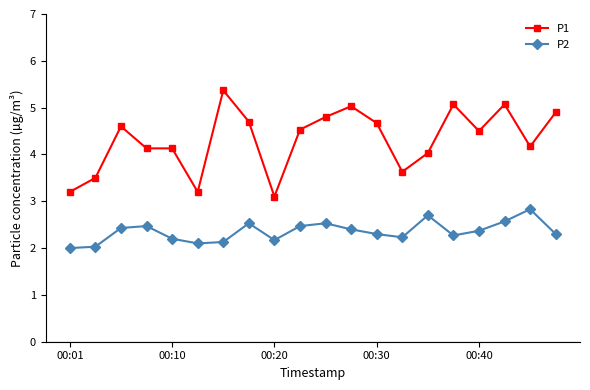

Which series has the widest spread of values?

P1